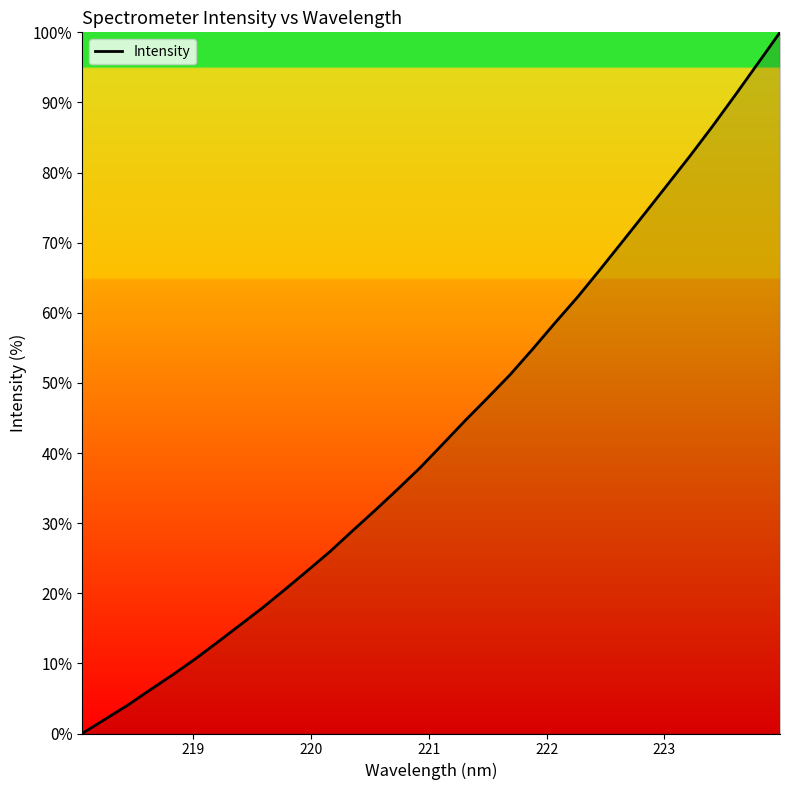

What is the maximum value shown in the chart?

100.0